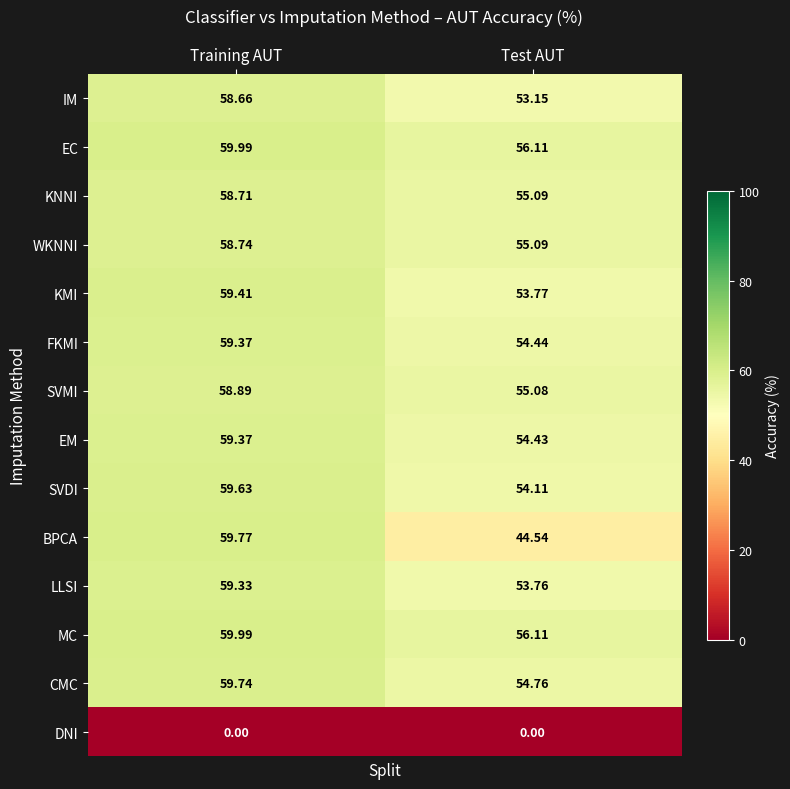

Where is BPCA nearest to the value 52?

Test AUT